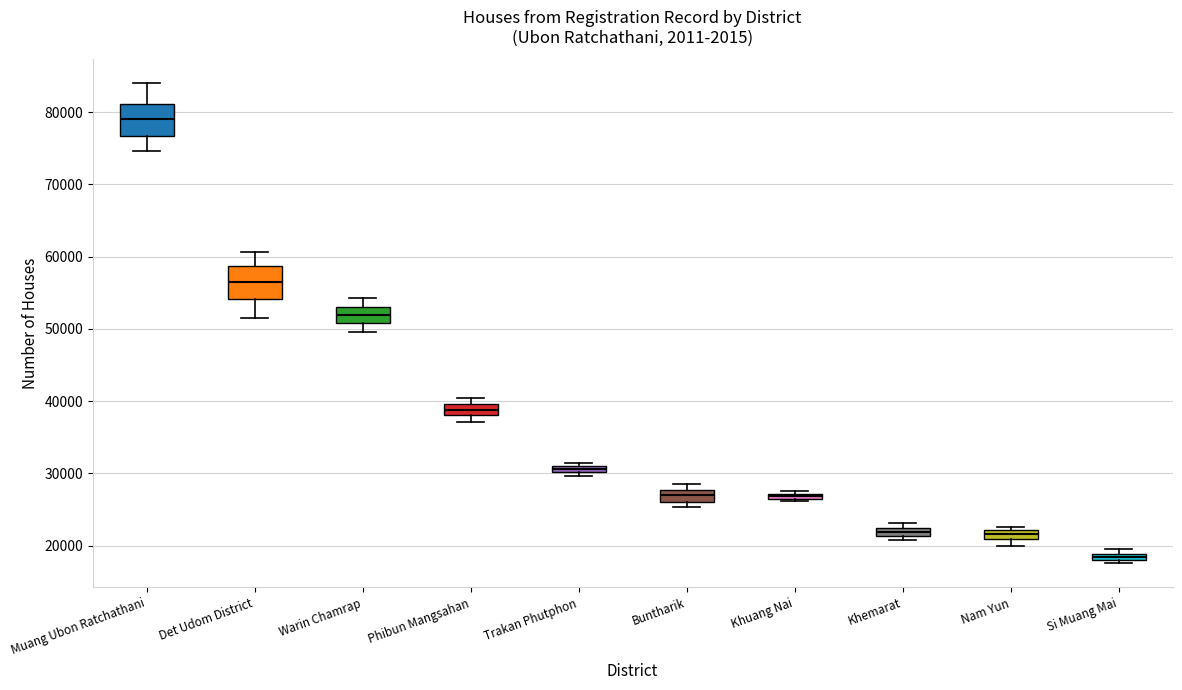

Which box has the lowest median line?

Si Muang Mai